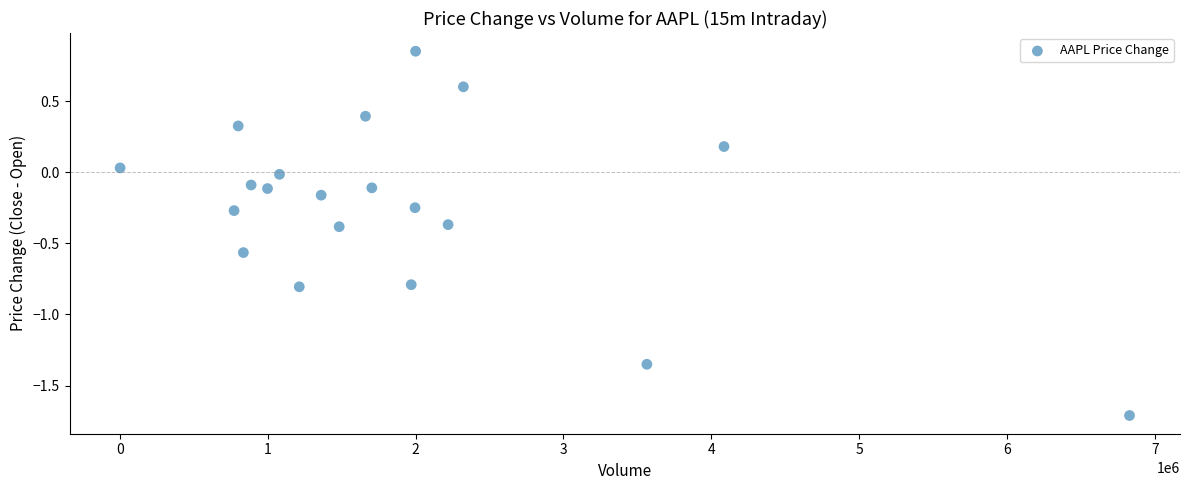

What is the range of X values (max minus min)?

6829736.0